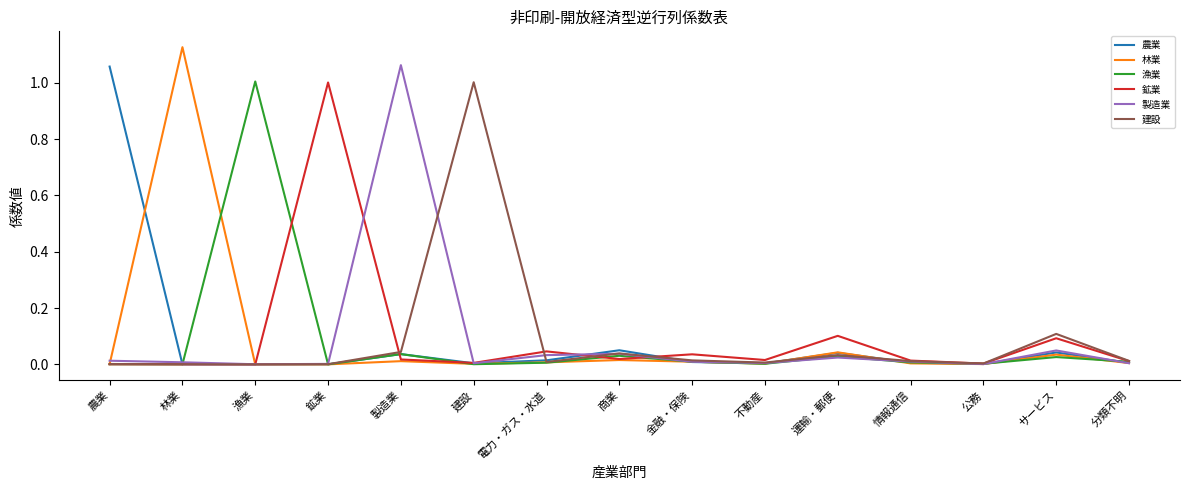

What position from the left is サービス?

14